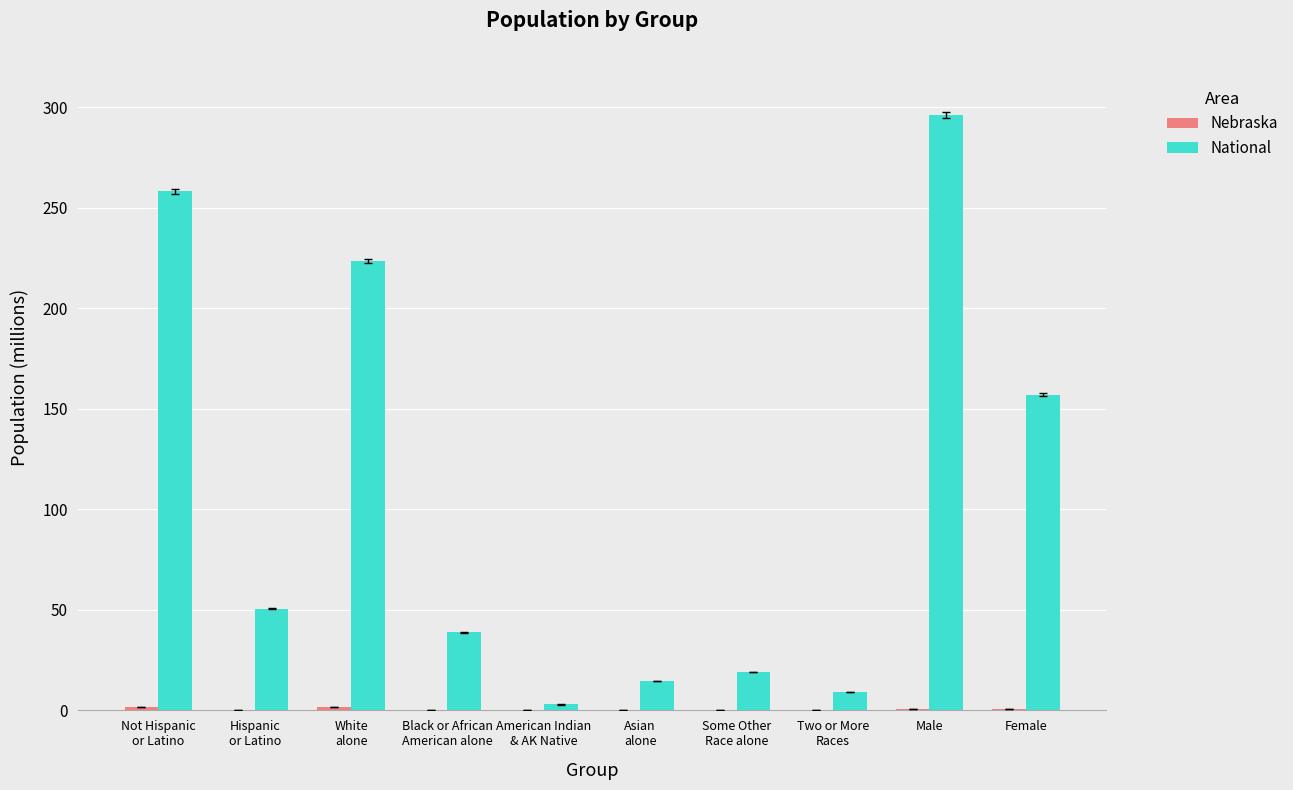

Are the bars horizontal?

No